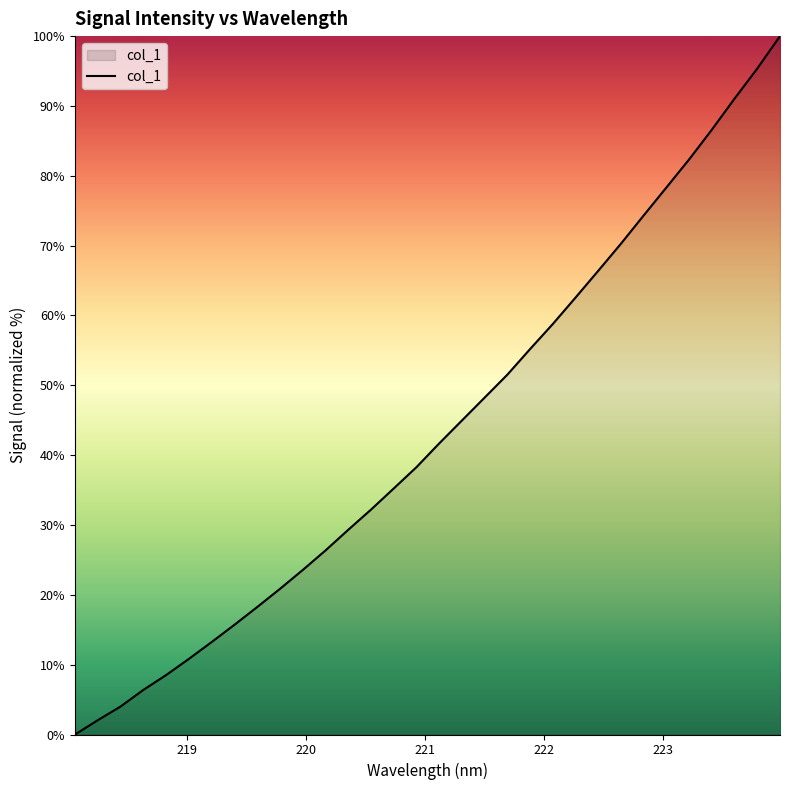

What is the difference between the maximum and minimum values?

100.0